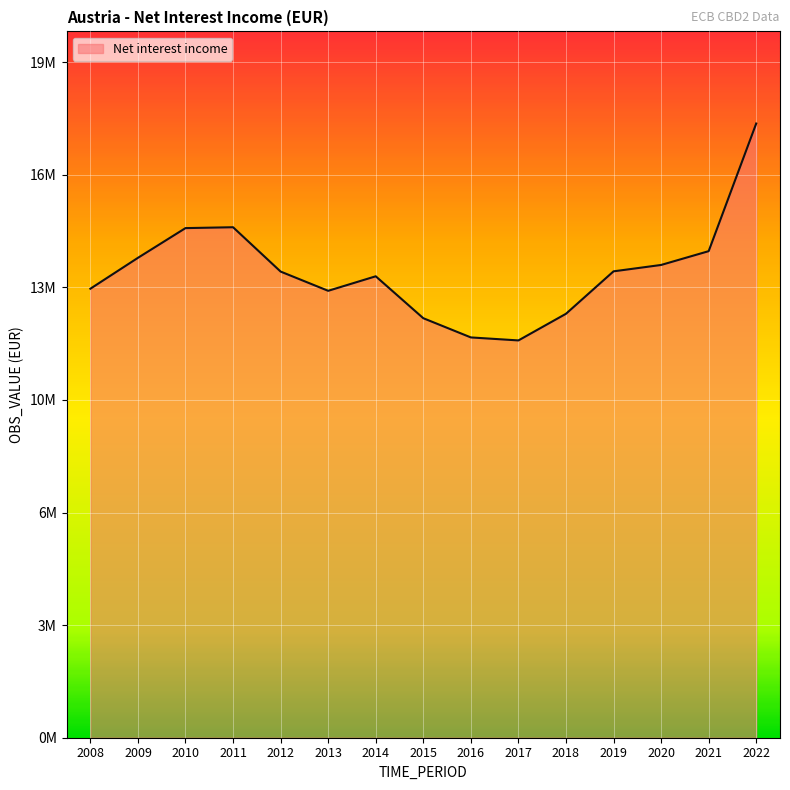

Which category has the highest value across all series?

2022